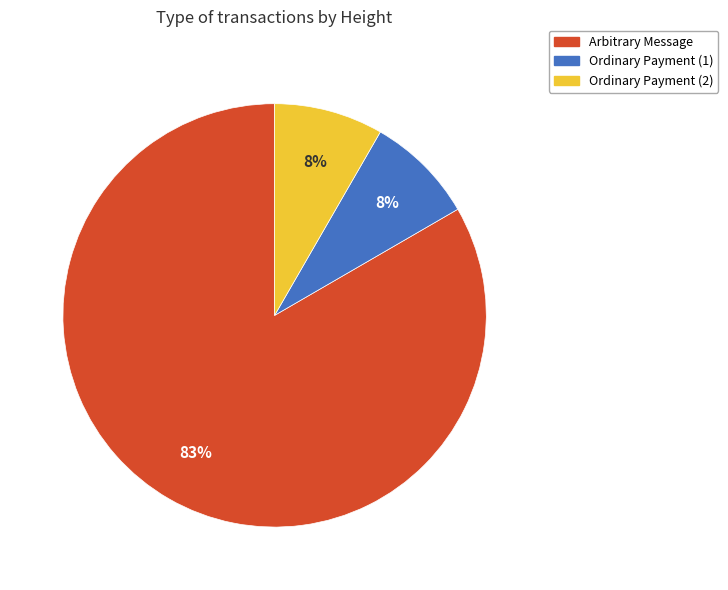

To the nearest percent, what is the average slice percentage?

33%